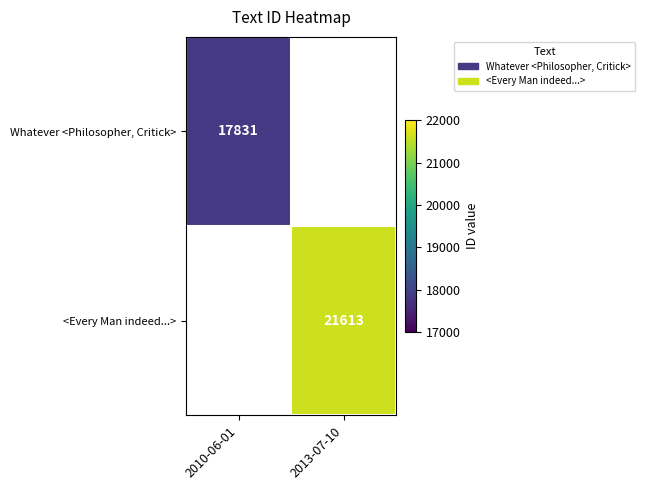

How many categories are shown in the chart?

2